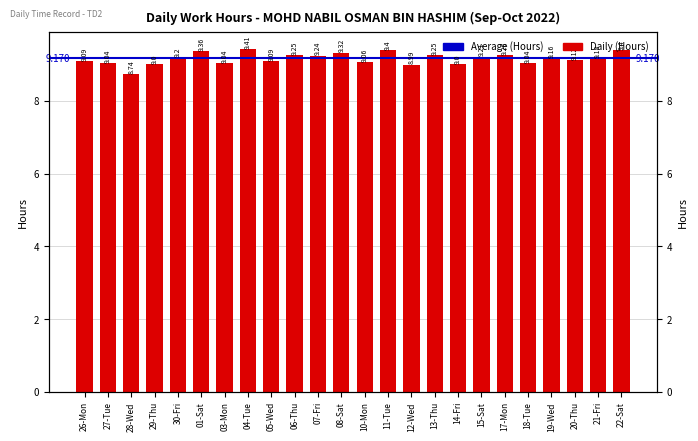

Which category has the highest value across all series?

04-Tue